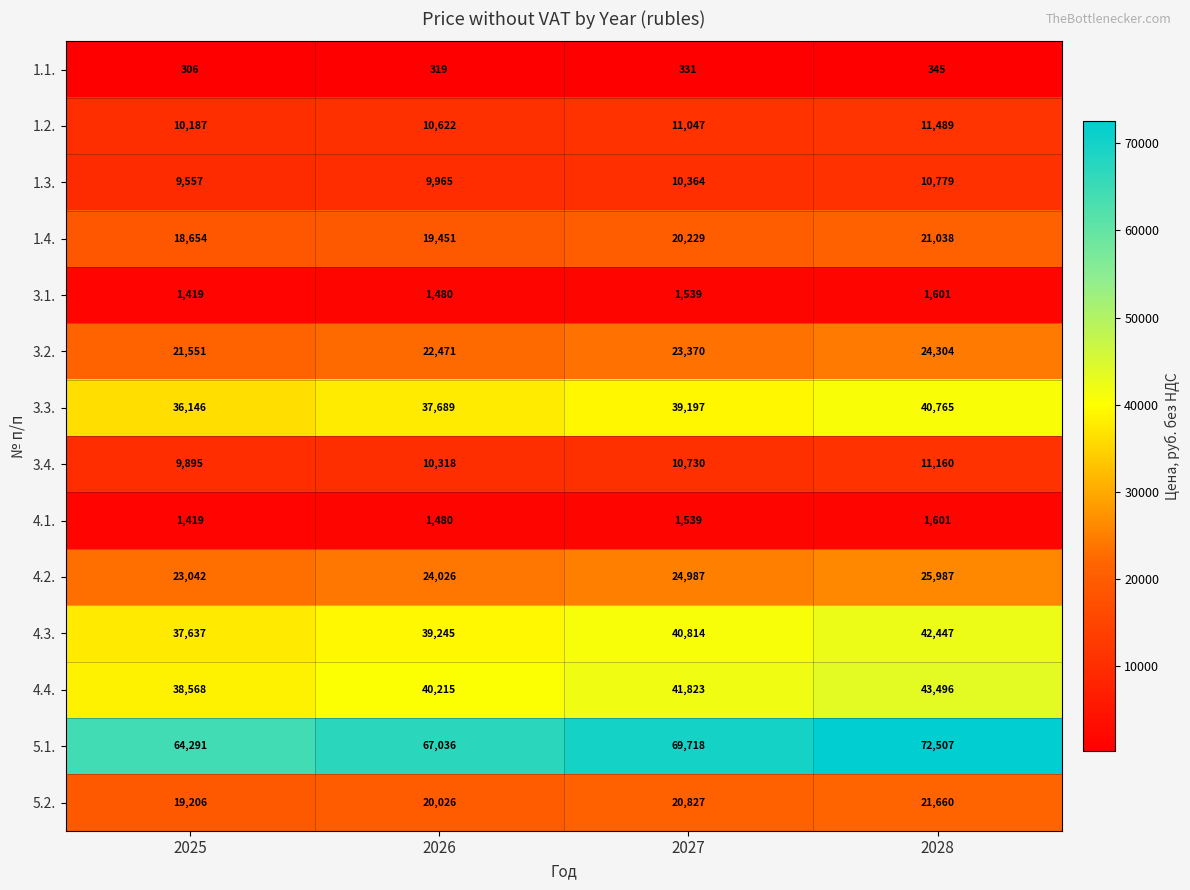

What is the highest value of the 3.4. series?

11160